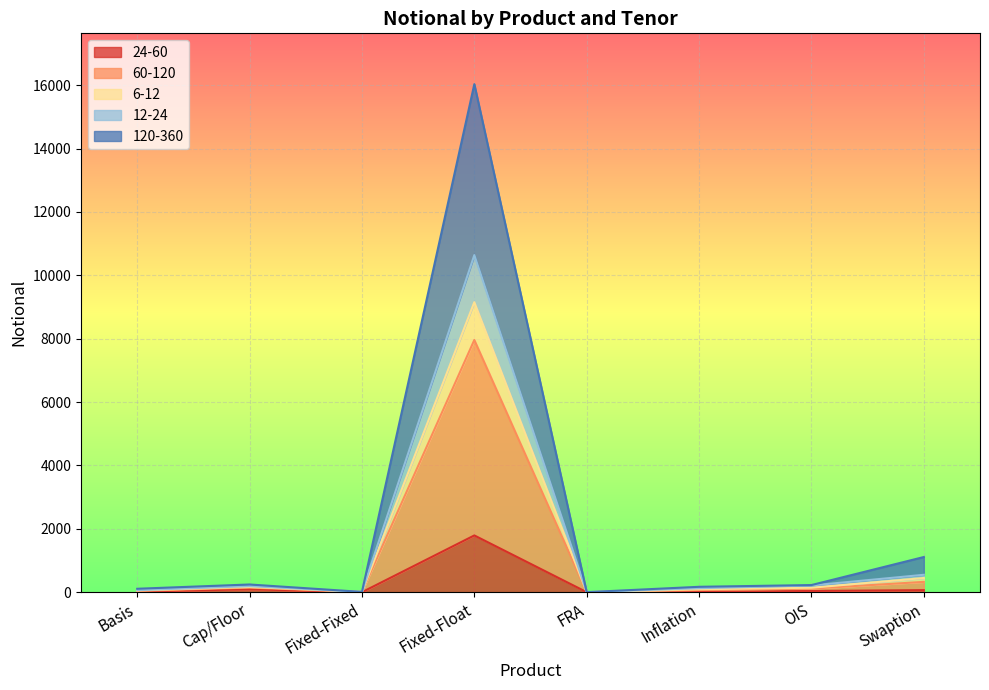

At which label does 24-60 reach its peak?

Fixed-Float